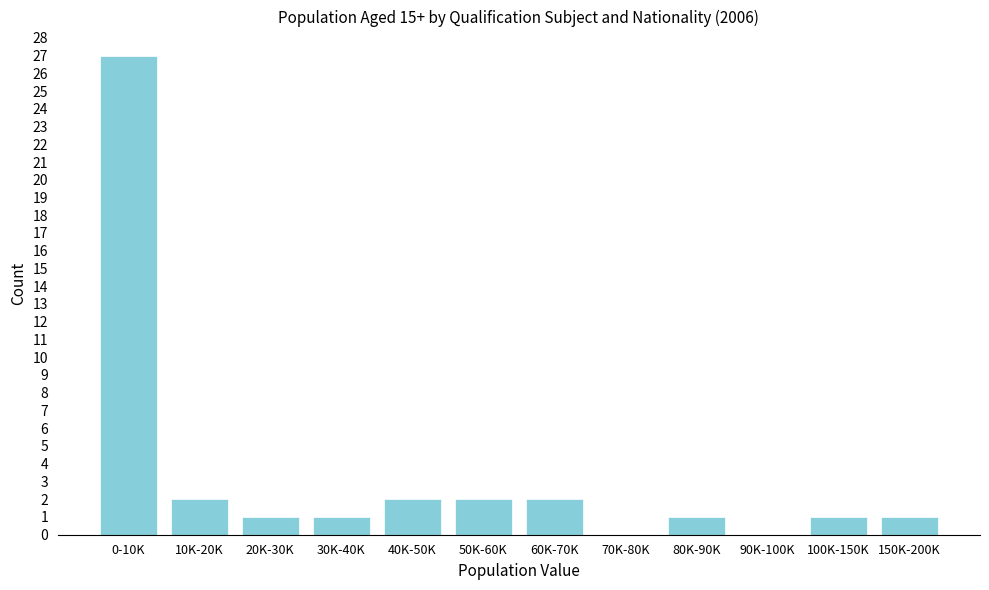

Reading left to right, list all the values displayed in this chart.

0-10K=27	10K-20K=2	20K-30K=1	30K-40K=1	40K-50K=2	50K-60K=2	60K-70K=2	70K-80K=0	80K-90K=1	90K-100K=0	100K-150K=1	150K-200K=1